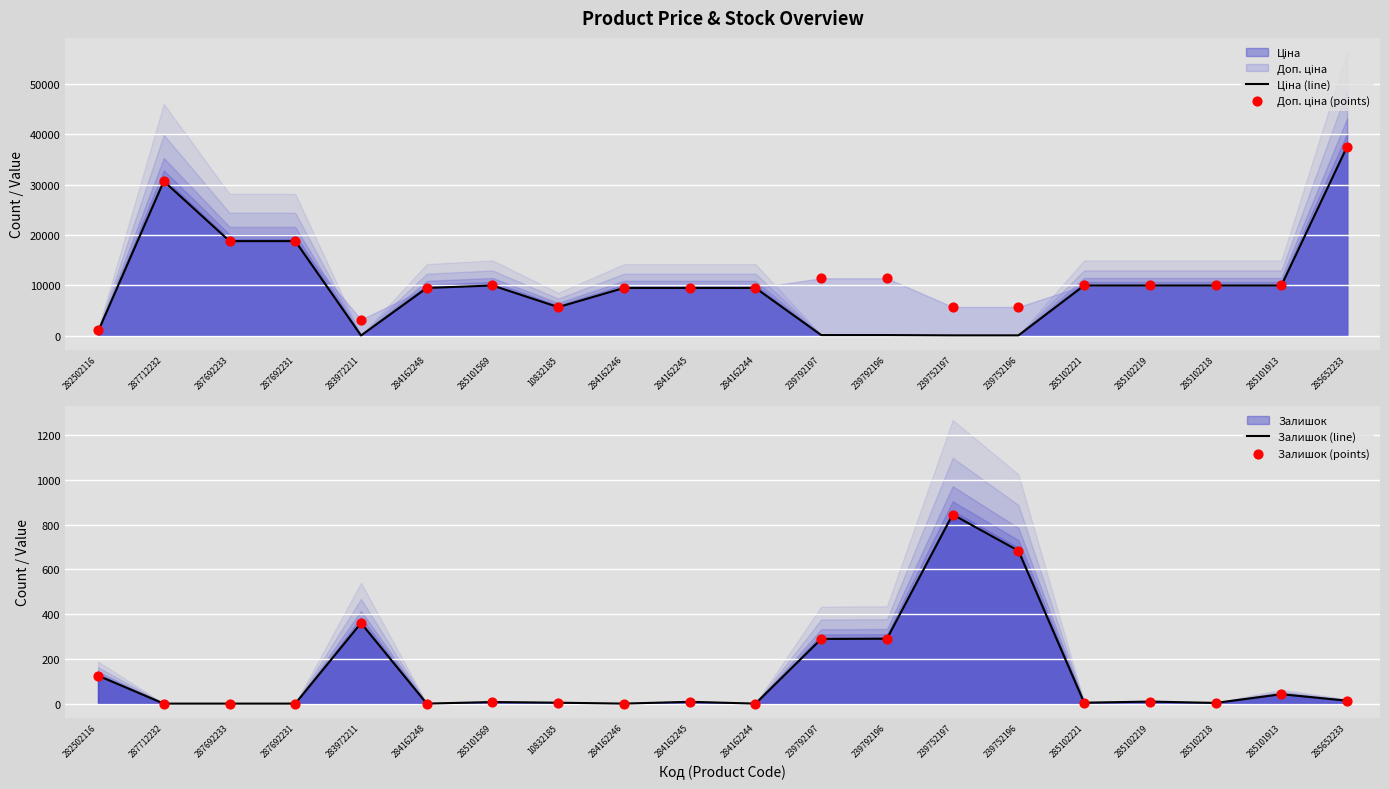

Which series has the largest total across all categories?

Доп. ціна (points)